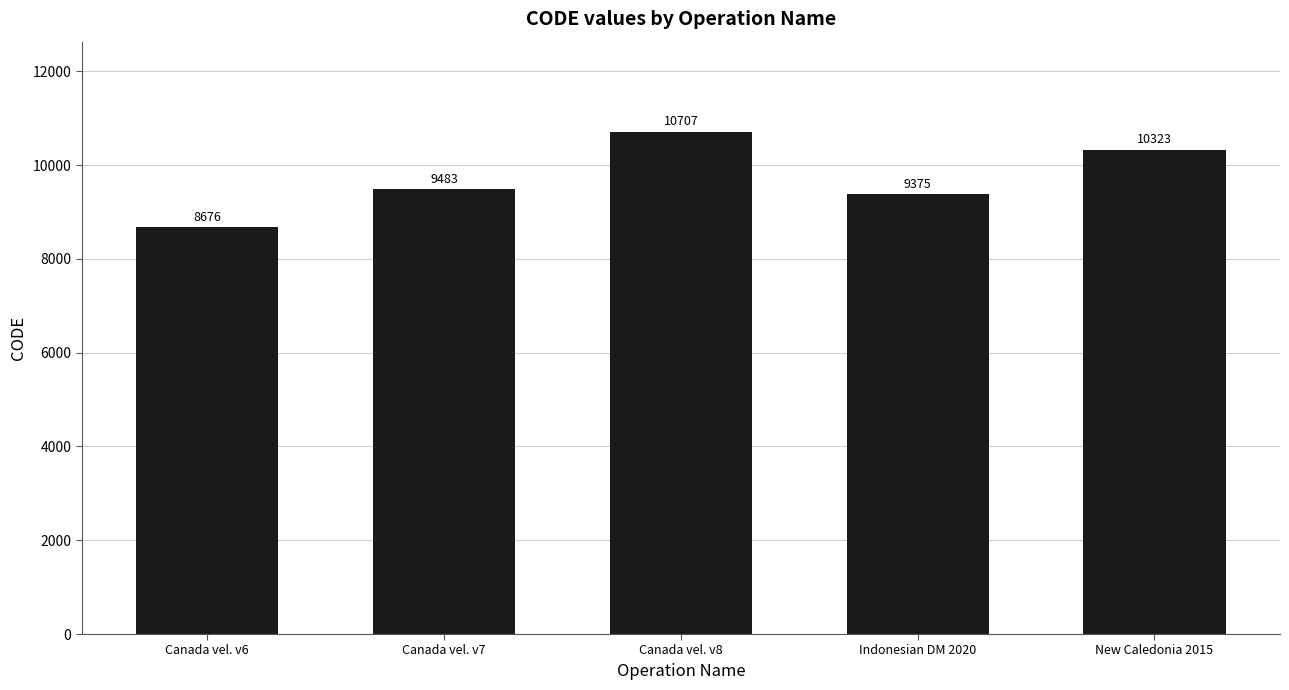

What value does the data have at Canada vel. v6?

8676